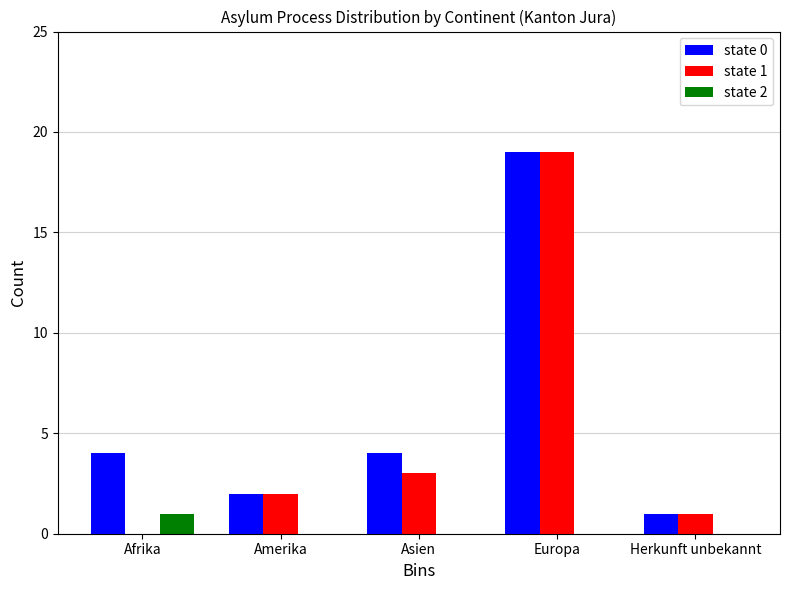

Reading right to left, what are all the values shown in this chart?

state 0: Herkunft unbekannt=1	Europa=19	Asien=4	Amerika=2	Afrika=4
state 1: Herkunft unbekannt=1	Europa=19	Asien=3	Amerika=2	Afrika=0
state 2: Herkunft unbekannt=0	Europa=0	Asien=0	Amerika=0	Afrika=1